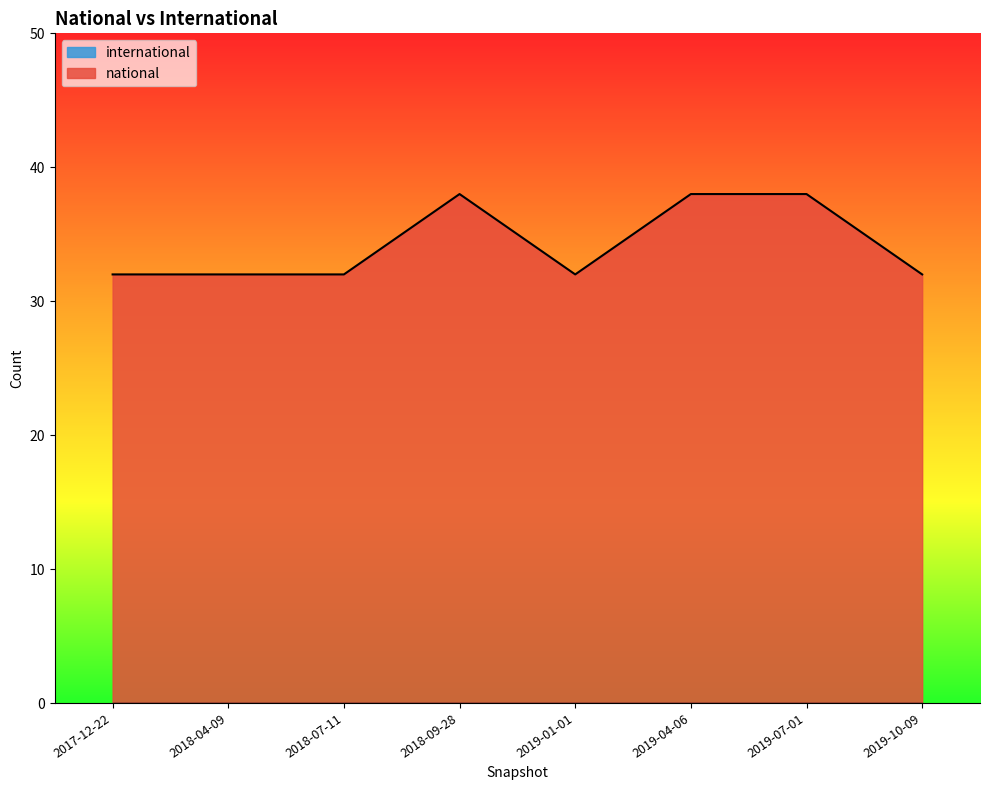

At which label is the value closest to 35?

2017-12-22